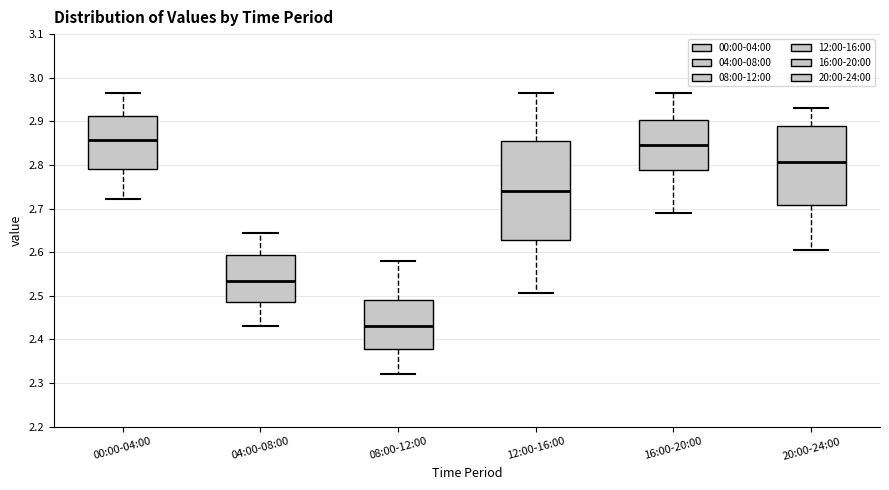

Which box's median line is the highest?

00:00-04:00